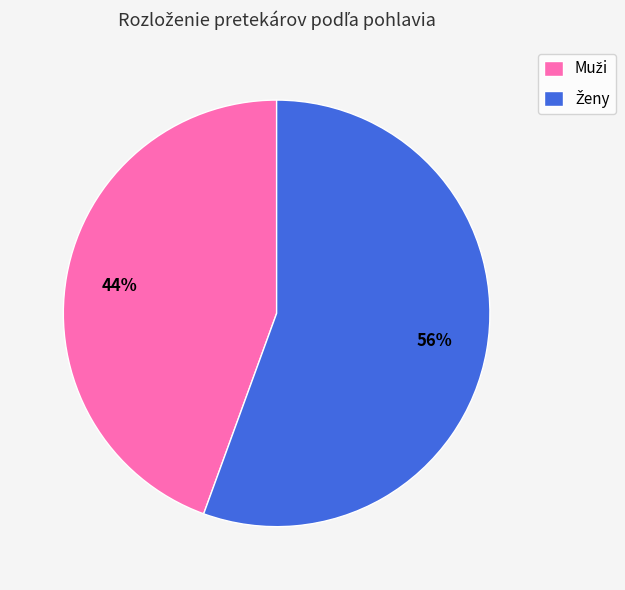

Is there a majority slice in this chart?

Yes